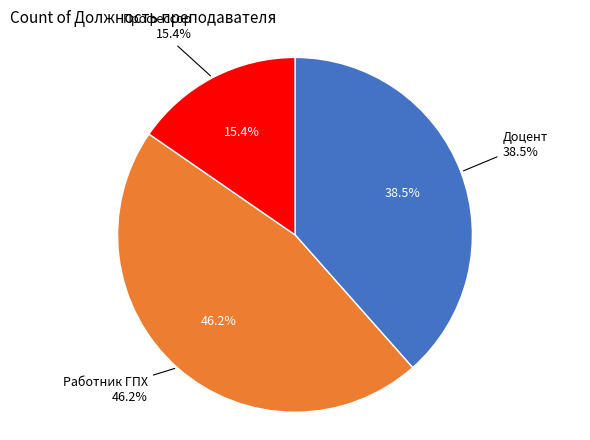

Rank the categories by value from lowest to highest.

Профессор, Доцент, Работник ГПХ